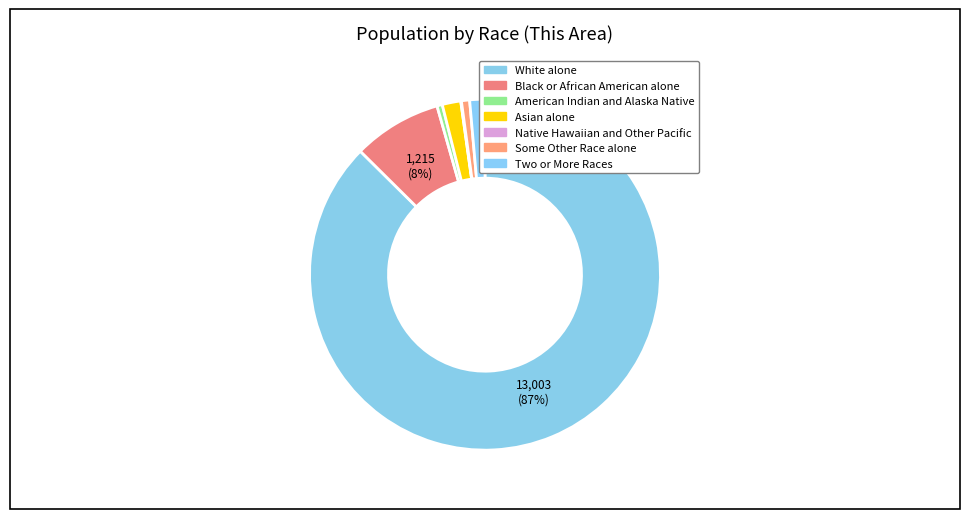

What is the change in value from American Indian and Alaska Native to Asian alone?

+181